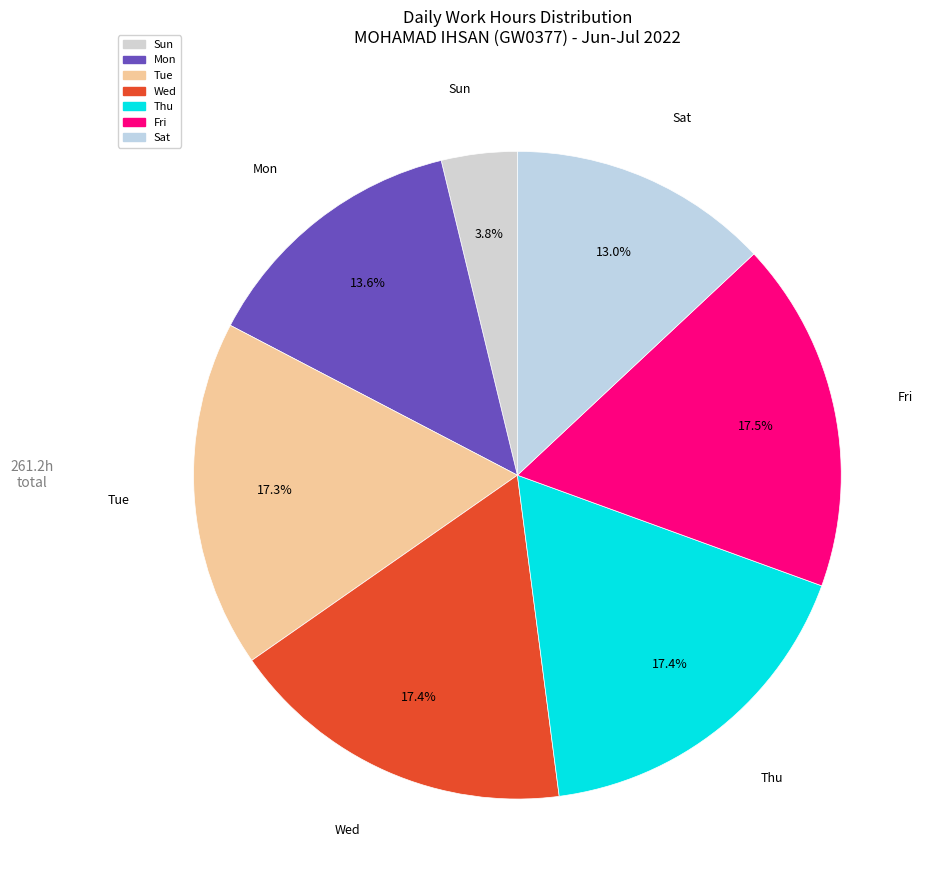

How much of the chart is everything except Thu?

82.6%